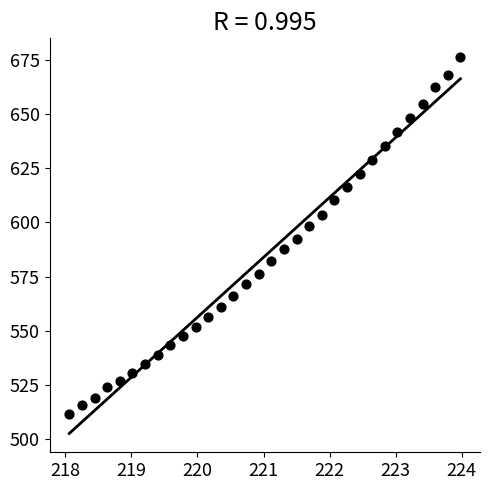

What is the range of Y values (max minus min)?

164.5